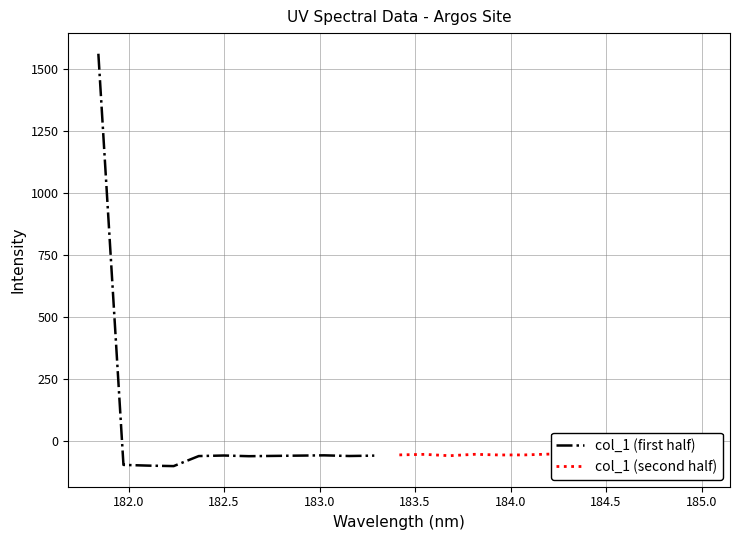

How many interior local valleys (lower than both neighbors) does the data have?

7